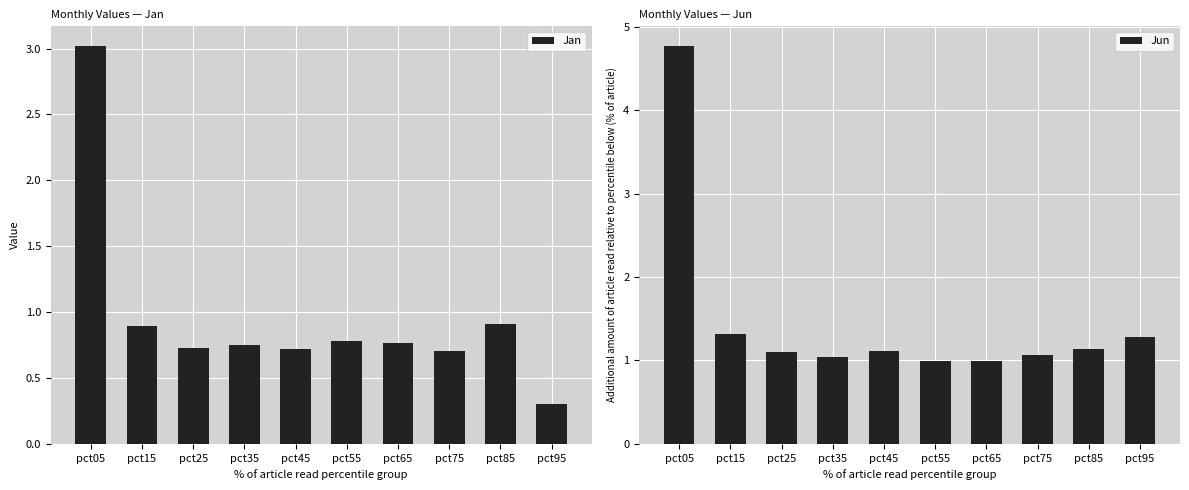

How many values in the Jun series exceed 1?

8